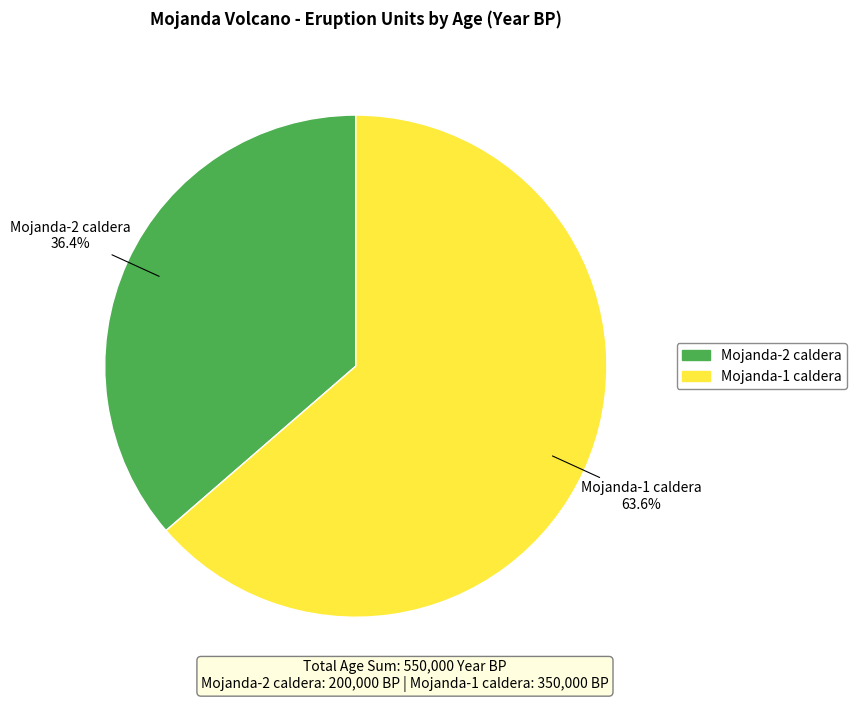

Between Mojanda-1 caldera and Mojanda-2 caldera, which is larger?

Mojanda-1 caldera